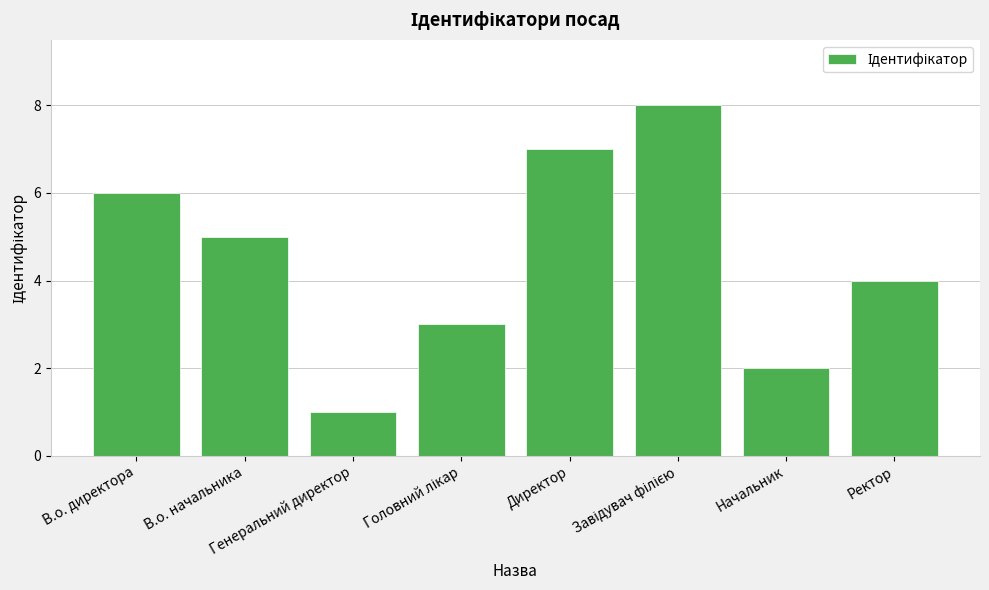

Approximately how many times larger is the value at Директор compared to В.о. начальника?

1.4